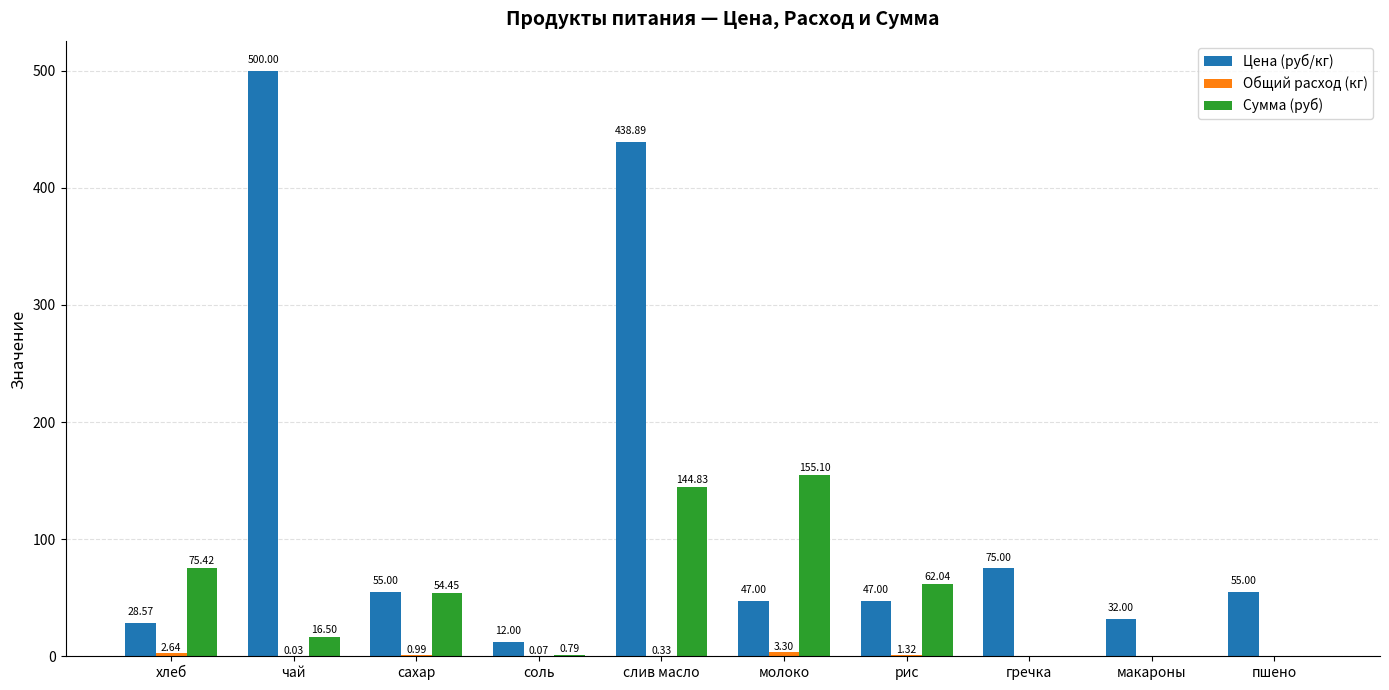

Which series changed the most between молоко and макароны?

Сумма (руб)